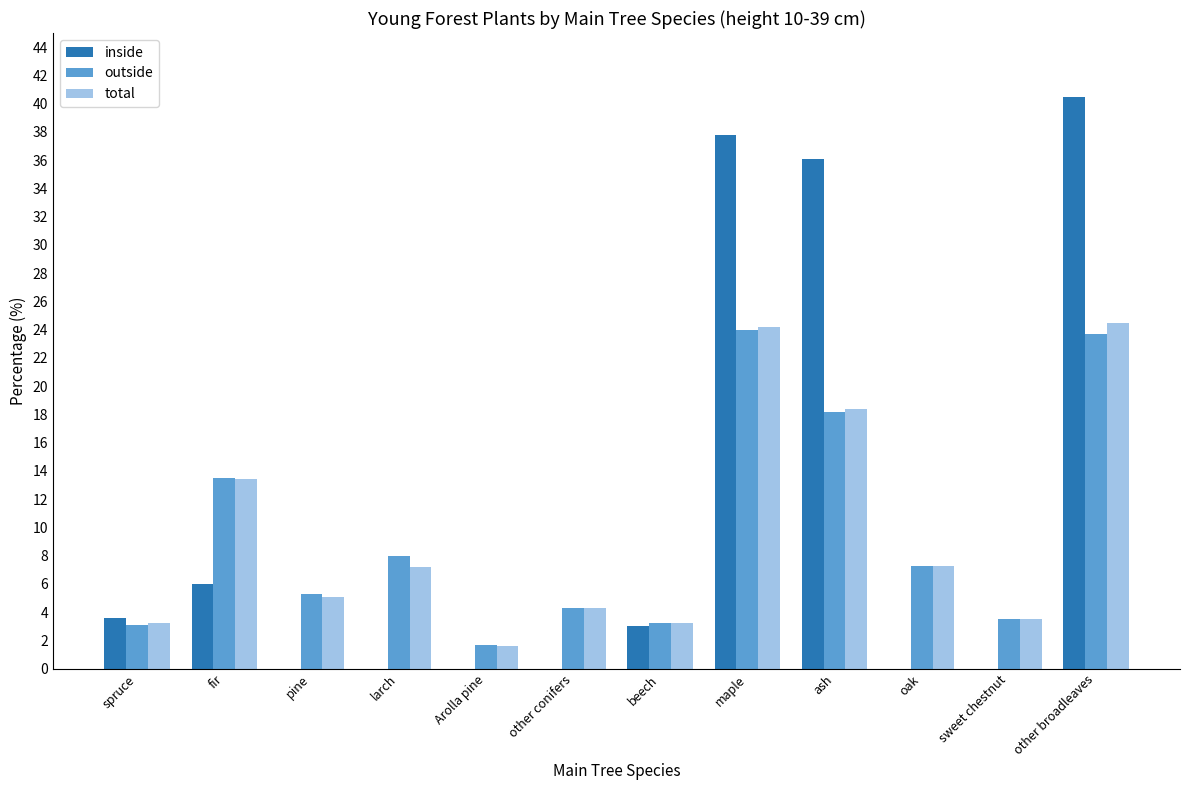

Which label corresponds to the largest value in the chart?

other broadleaves